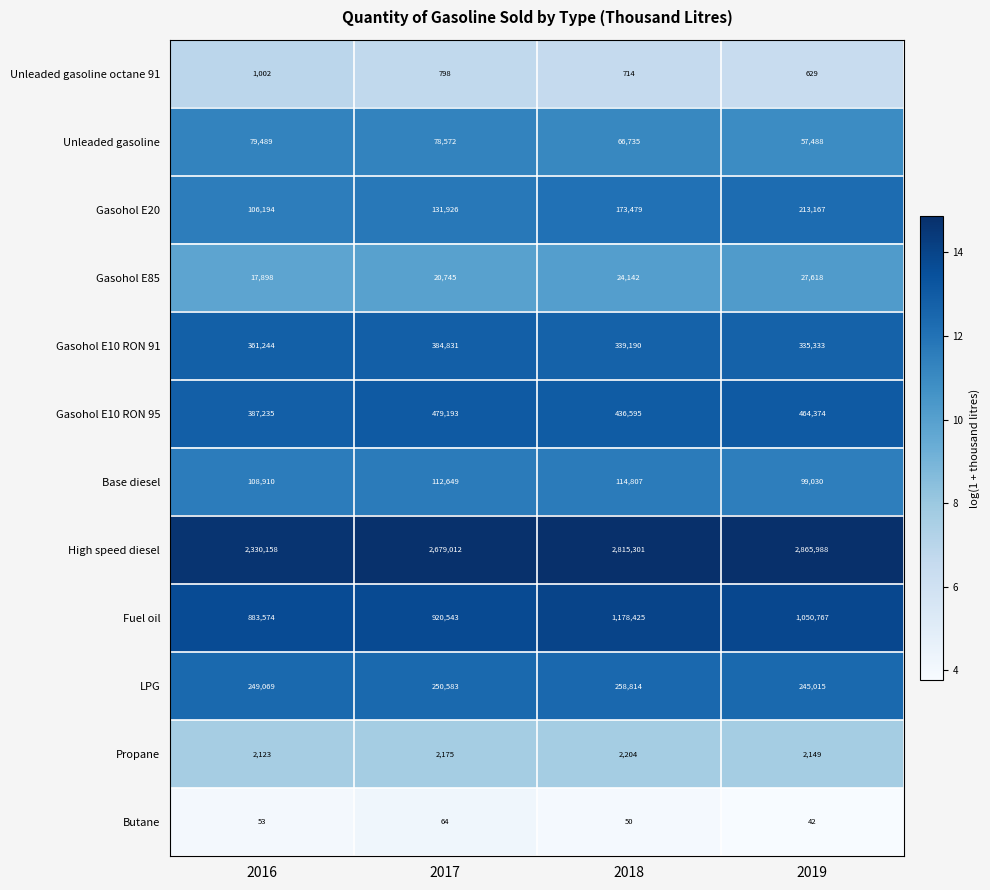

Which series changed the most between 2016 and 2019?

High speed diesel